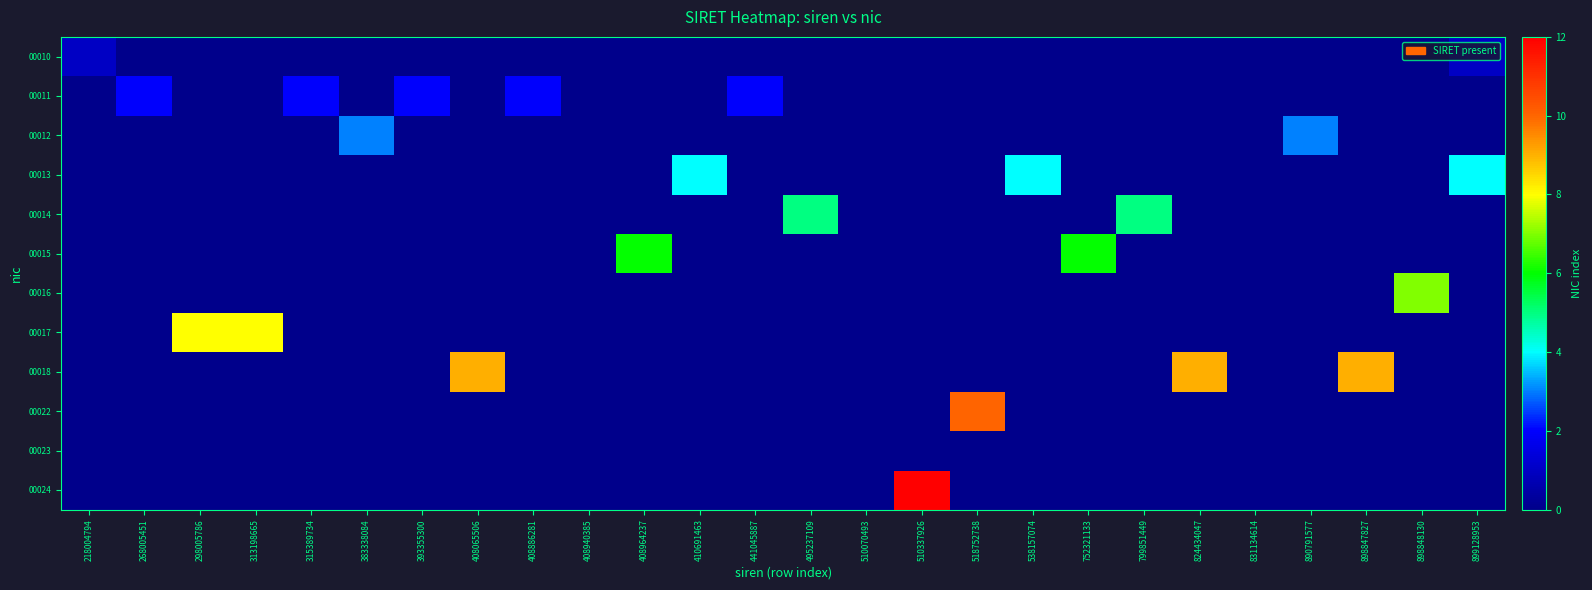

What is the spread (max minus min) of values at 410691463?

4